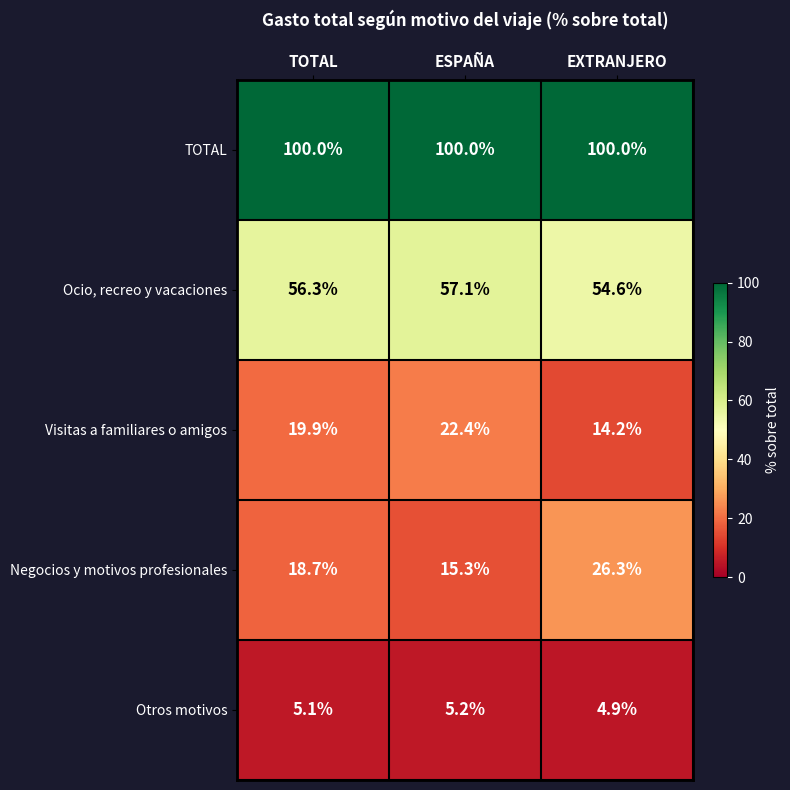

Which series has the largest range (max minus min)?

Negocios y motivos profesionales